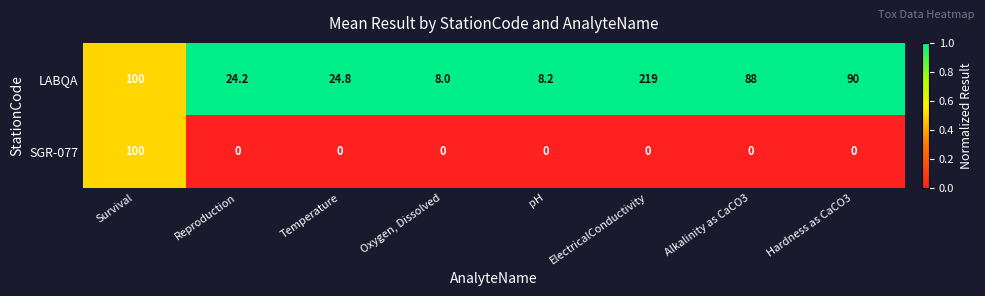

Is it true that SGR-077 equals 0.0 at ElectricalConductivity?

True